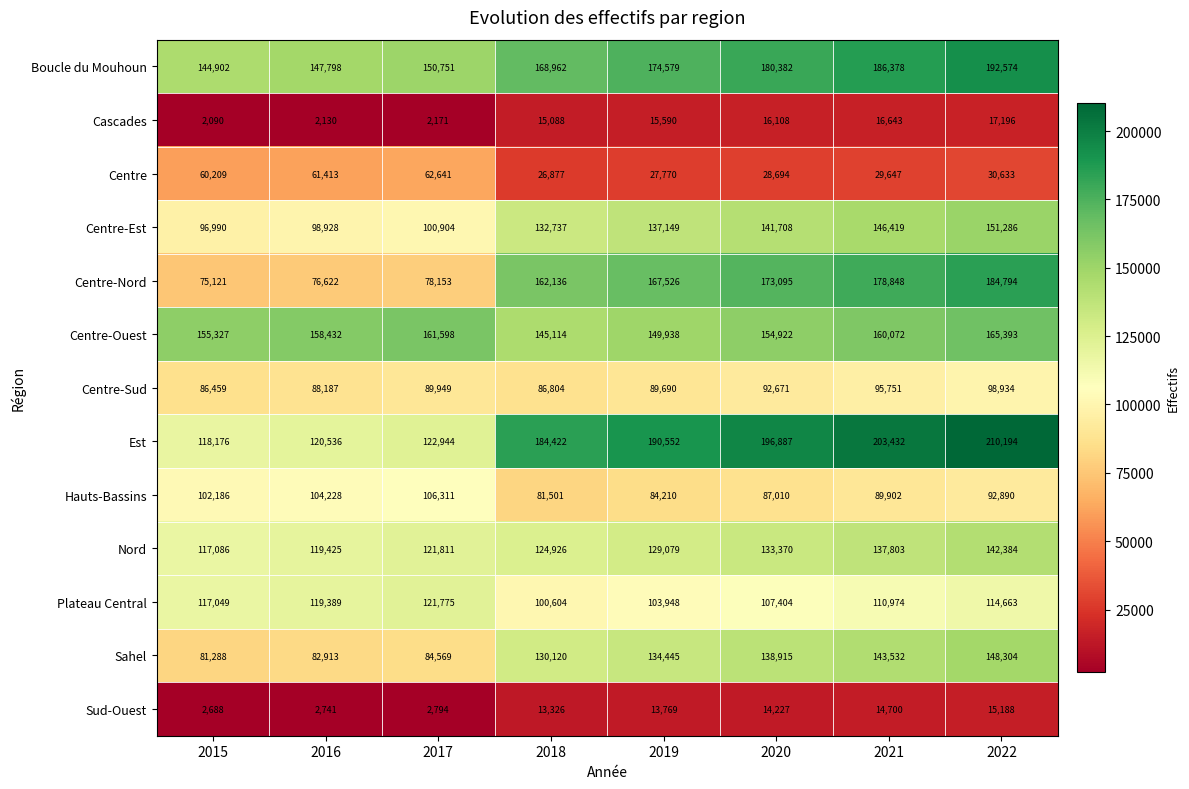

Which series has the largest total across all categories?

Est